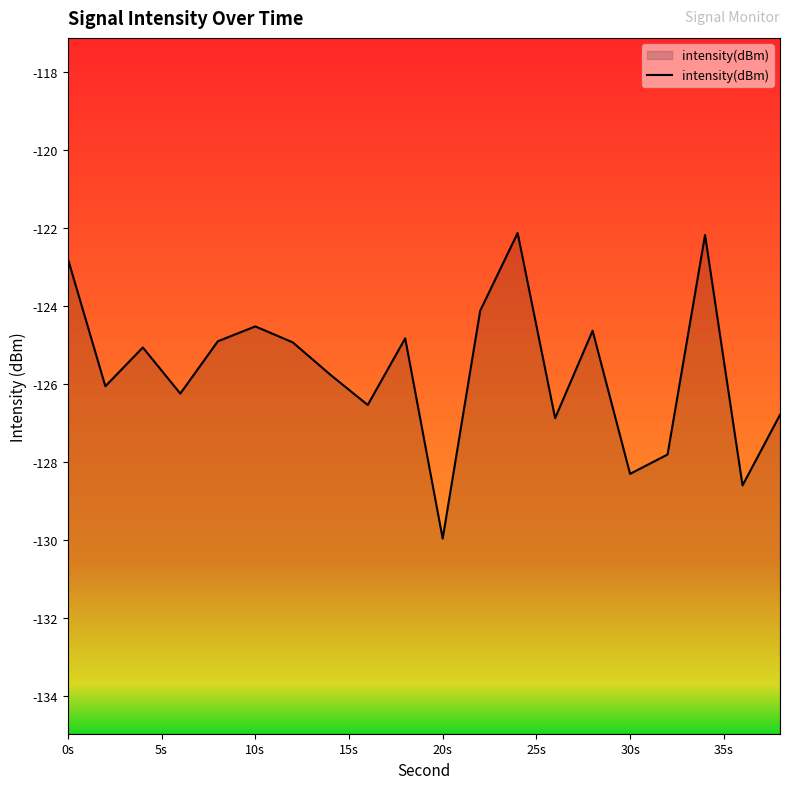

What is the value of the 19th point from the left?

-128.6